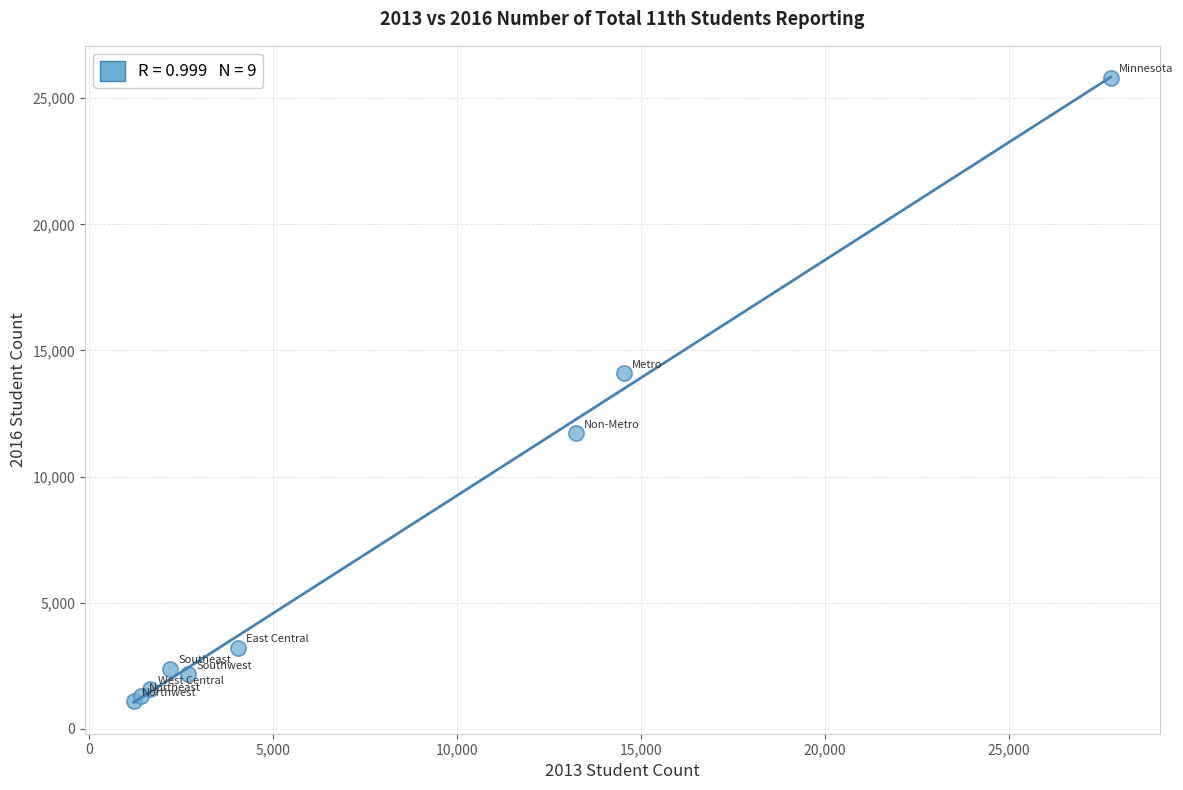

What Y value in the scatter plot is closest to 13456?

14099